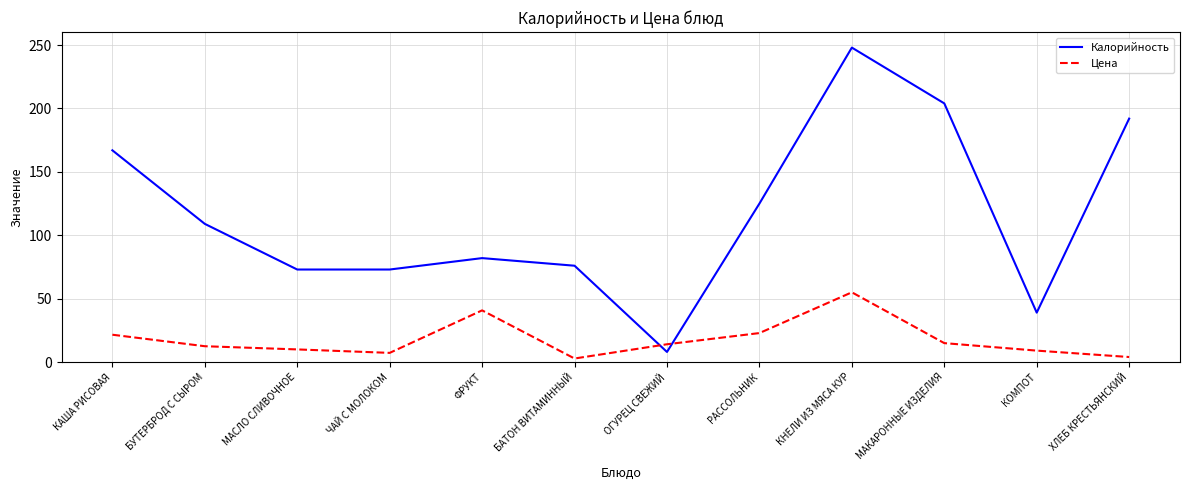

Rank the series at МАКАРОННЫЕ ИЗДЕЛИЯ from highest to lowest value.

Калорийность, Цена